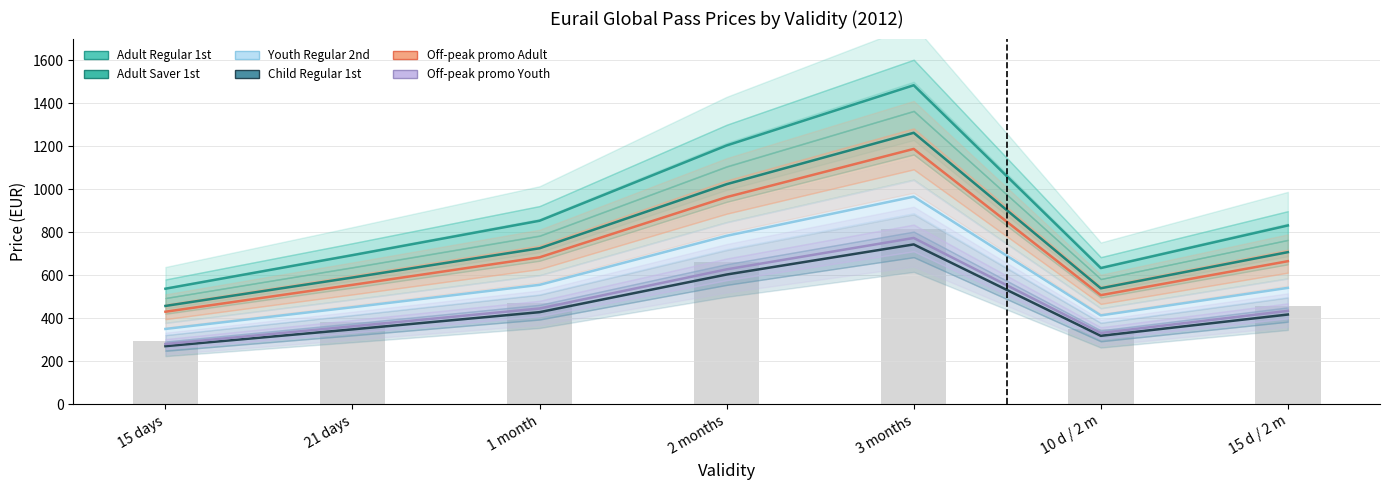

Which category has the highest value in the Child Regular 1st series?

3 months